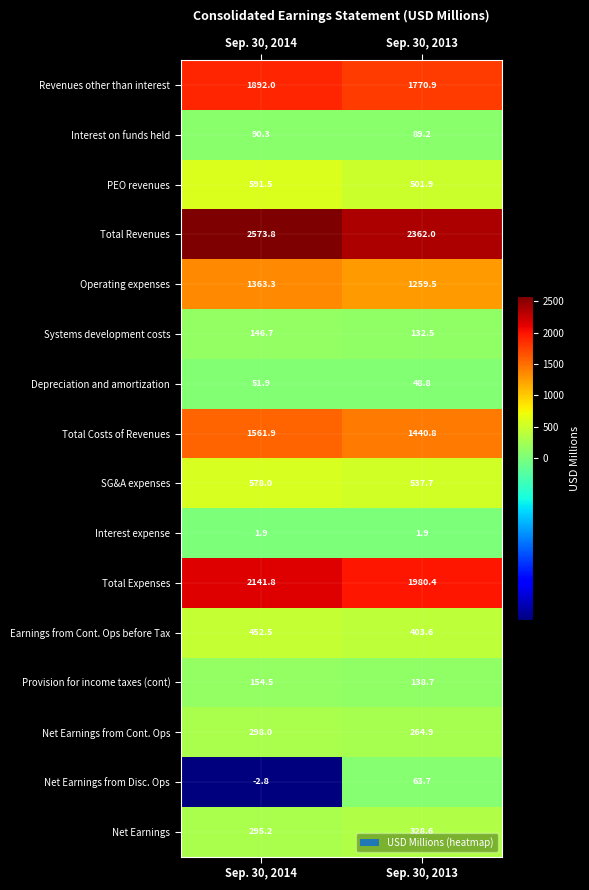

Which label corresponds to the largest value in the chart?

Sep. 30, 2014